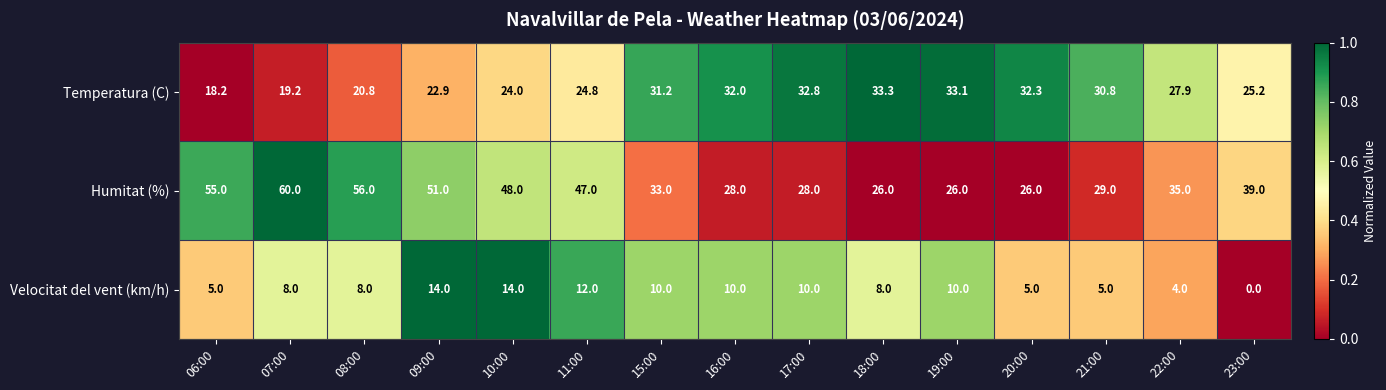

At how many categories does at least one series exceed 45?

6